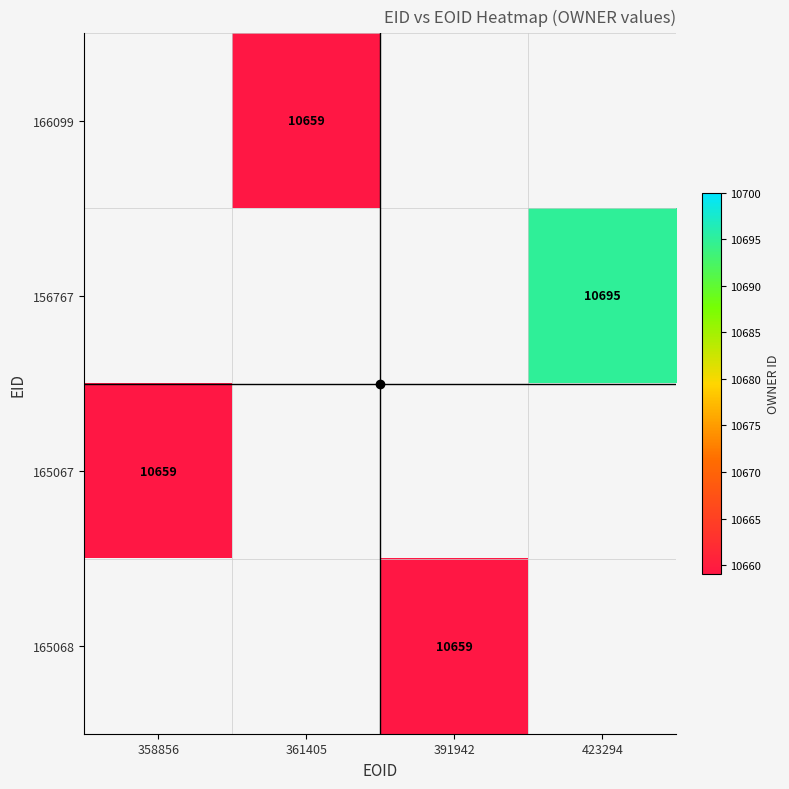

The 165067 series shows 6780 at 358856. True or false?

False